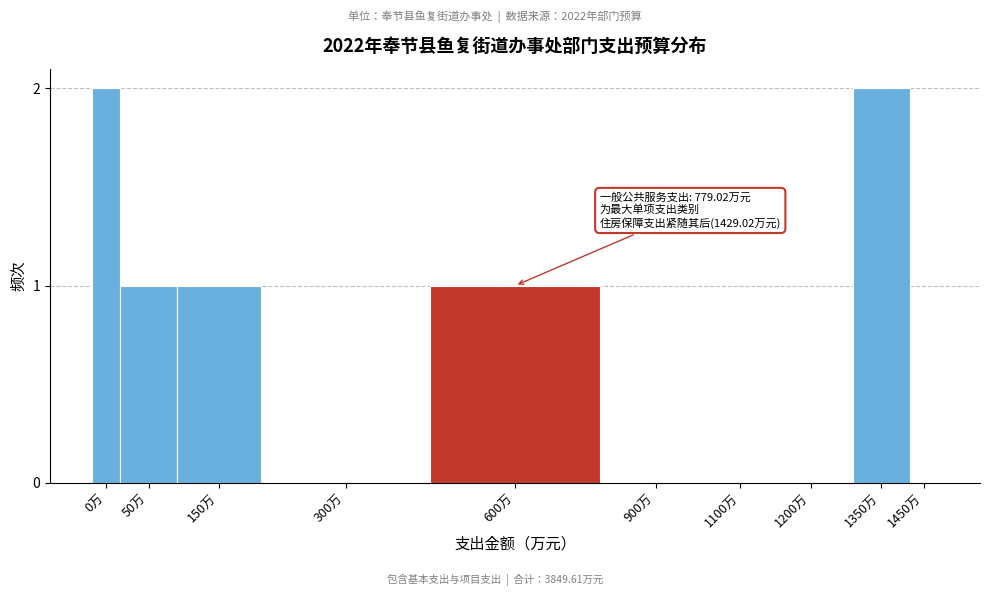

Reading right to left, transcribe all the data shown in this chart.

1450万=0	1350万=2	1200万=0	1100万=0	900万=0	600万=1	300万=0	150万=1	50万=1	0万=2